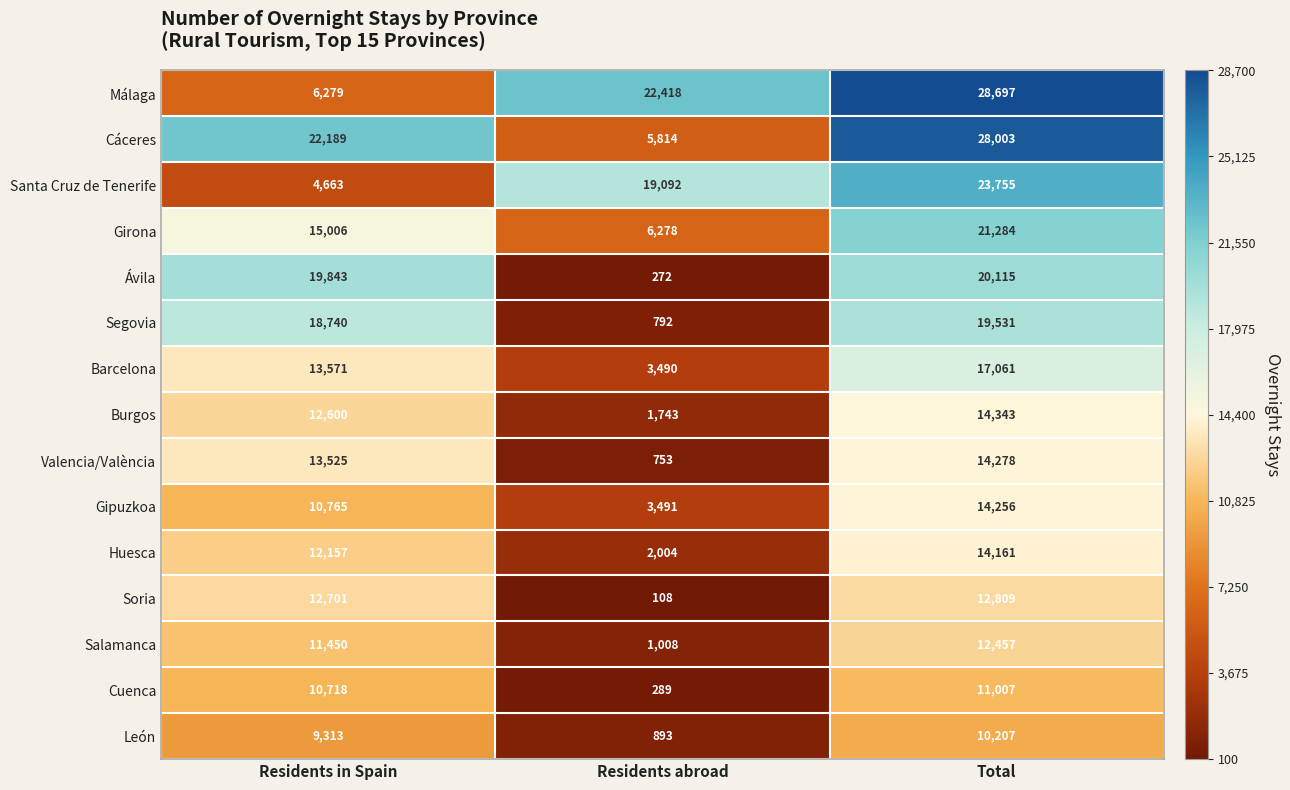

What is the sum of all León values?

20413